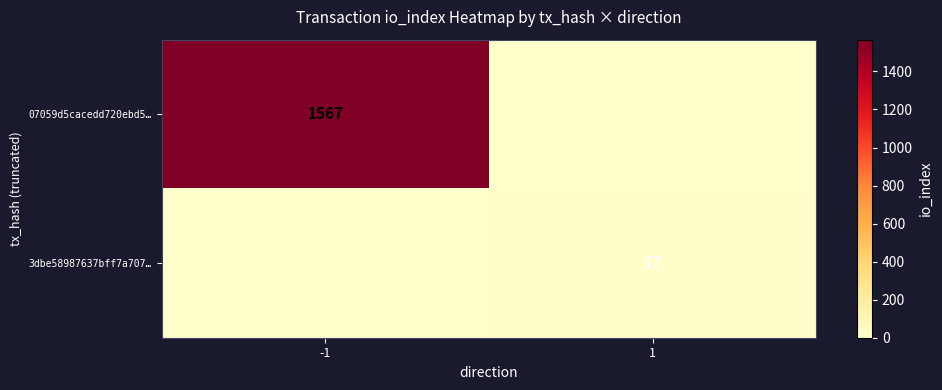

The 3dbe58987637bff7a707… series shows 24 at 1. True or false?

False